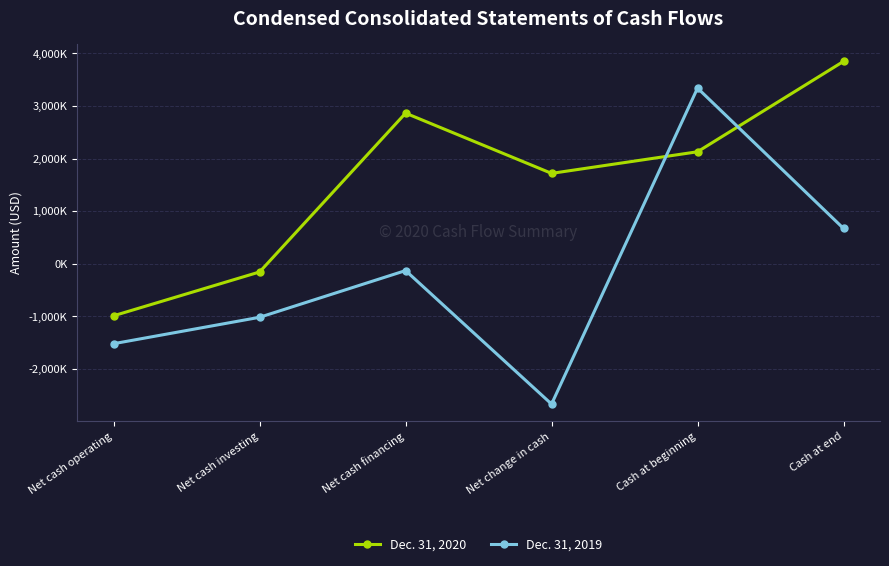

Where do Dec. 31, 2020 and Dec. 31, 2019 first cross each other?

Net change in cash and Cash at beginning